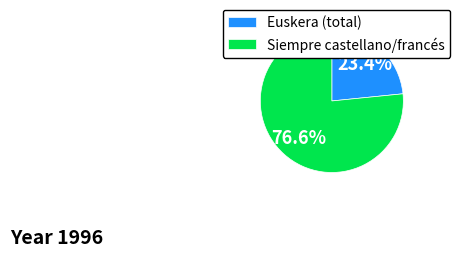

Rank the categories by value from highest to lowest.

Siempre castellano/francés, Euskera (total)